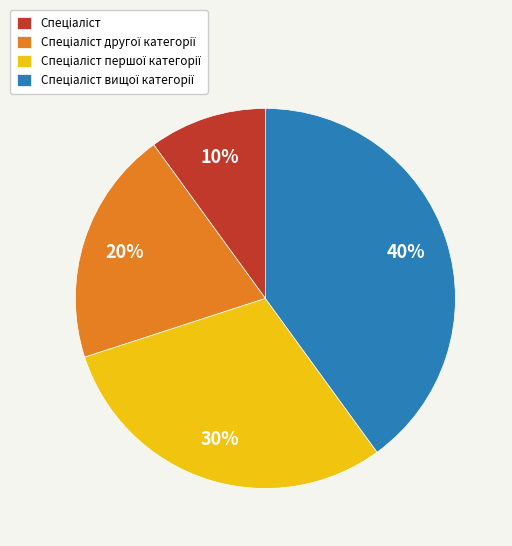

To the nearest percent, what is the difference between the largest and smallest slice percentages?

30%